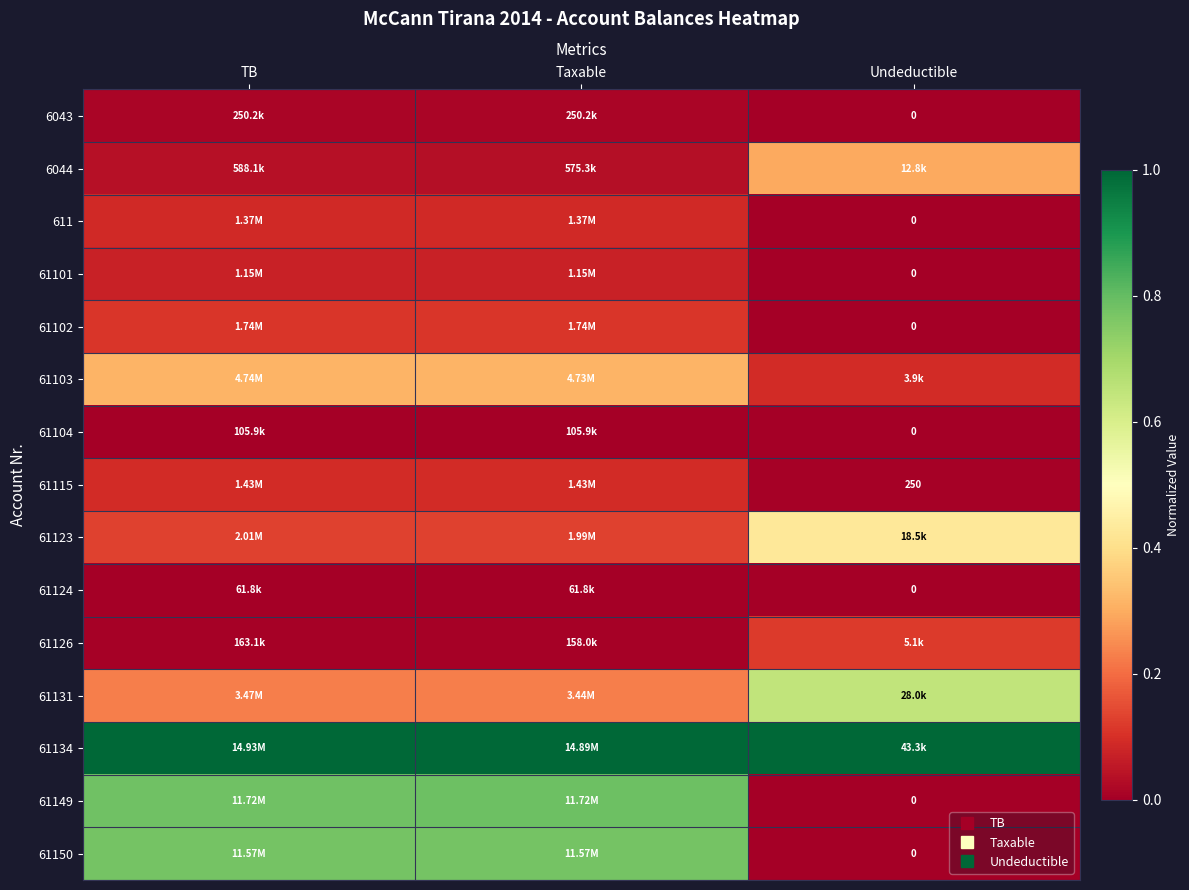

Between Taxable and Undeductible, which is larger?

Taxable